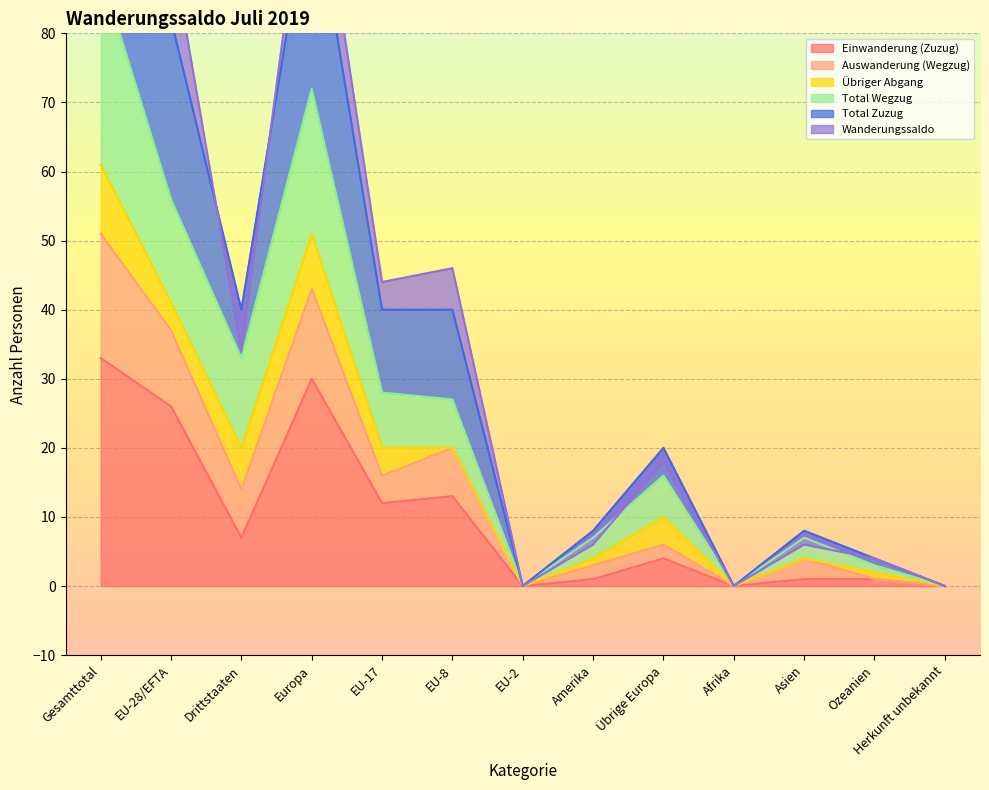

At which label does Einwanderung (Zuzug) reach its peak?

Gesamttotal